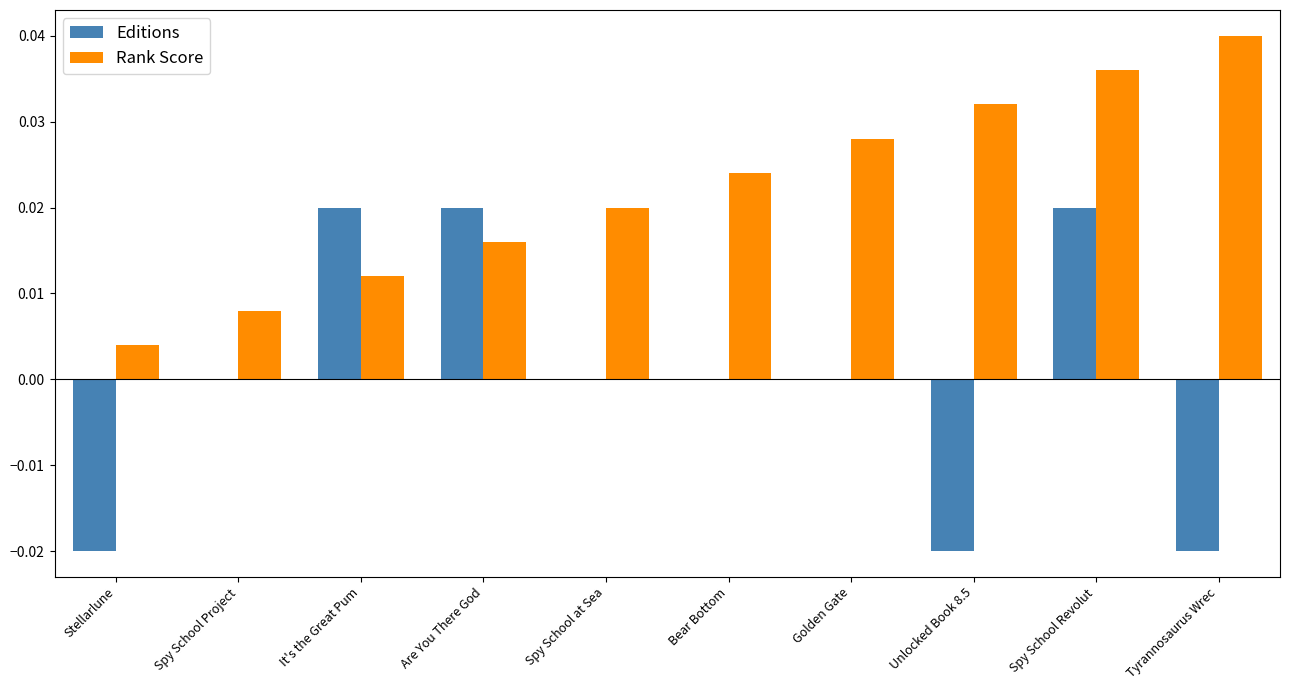

Between Spy School Project and Are You There God, which series saw the biggest shift?

Editions